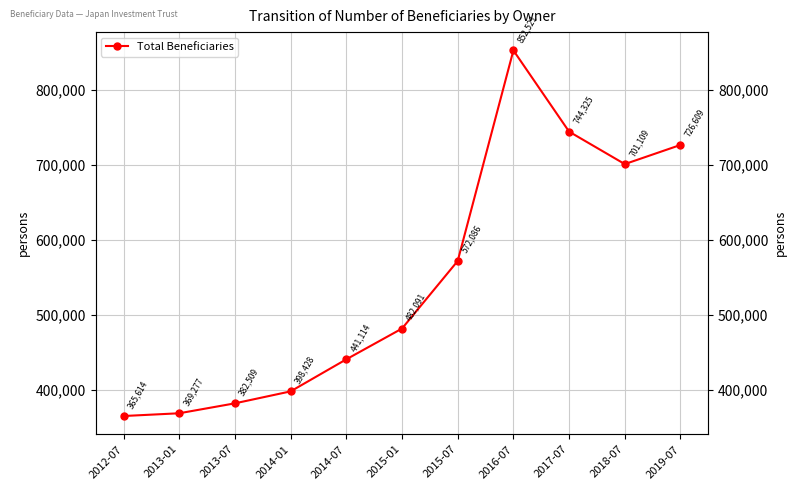

Is this an area chart (filled region under the line)?

No